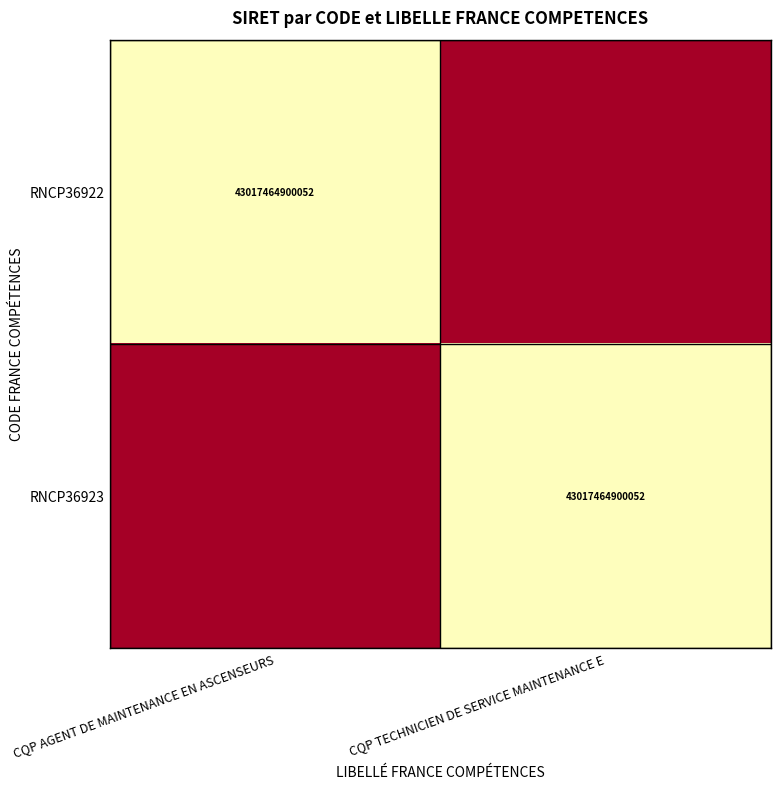

Is it true that RNCP36923 equals 43017464900052 at CQP TECHNICIEN DE SERVICE MAINTENANCE E?

True